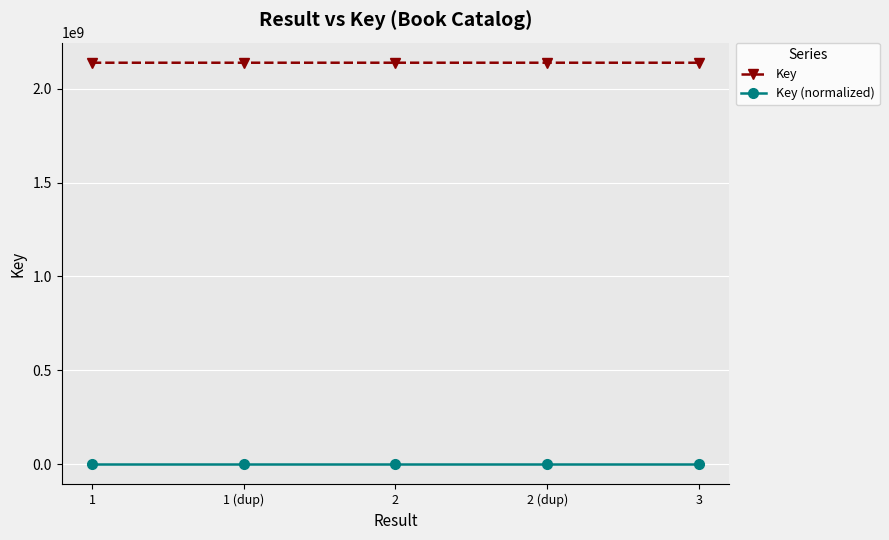

What is the label of the 3rd point from the left?

2